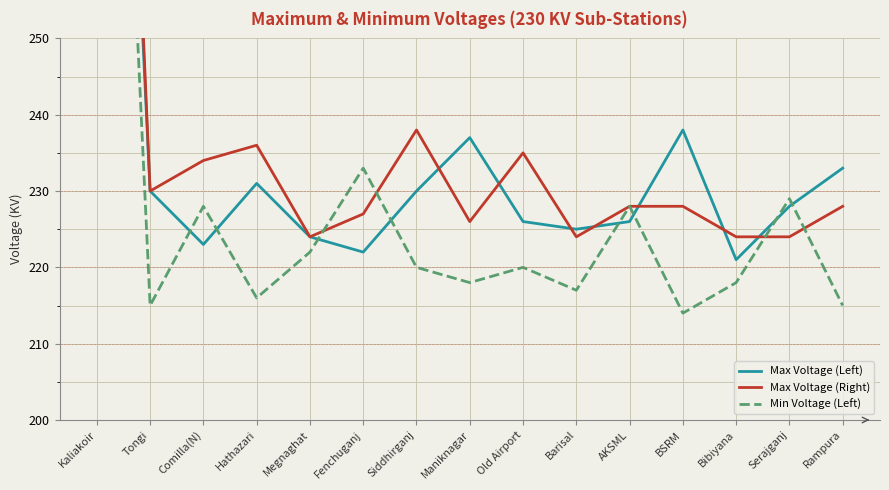

After their last crossing, which series has the higher values: Min Voltage (Left) or Max Voltage (Right)?

Max Voltage (Right)